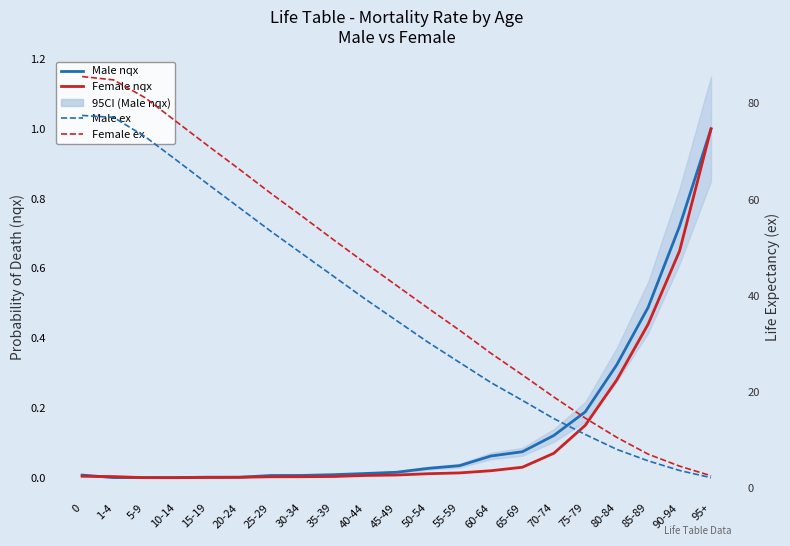

Which series changed the most between 75-79 and 95+?

Female ex